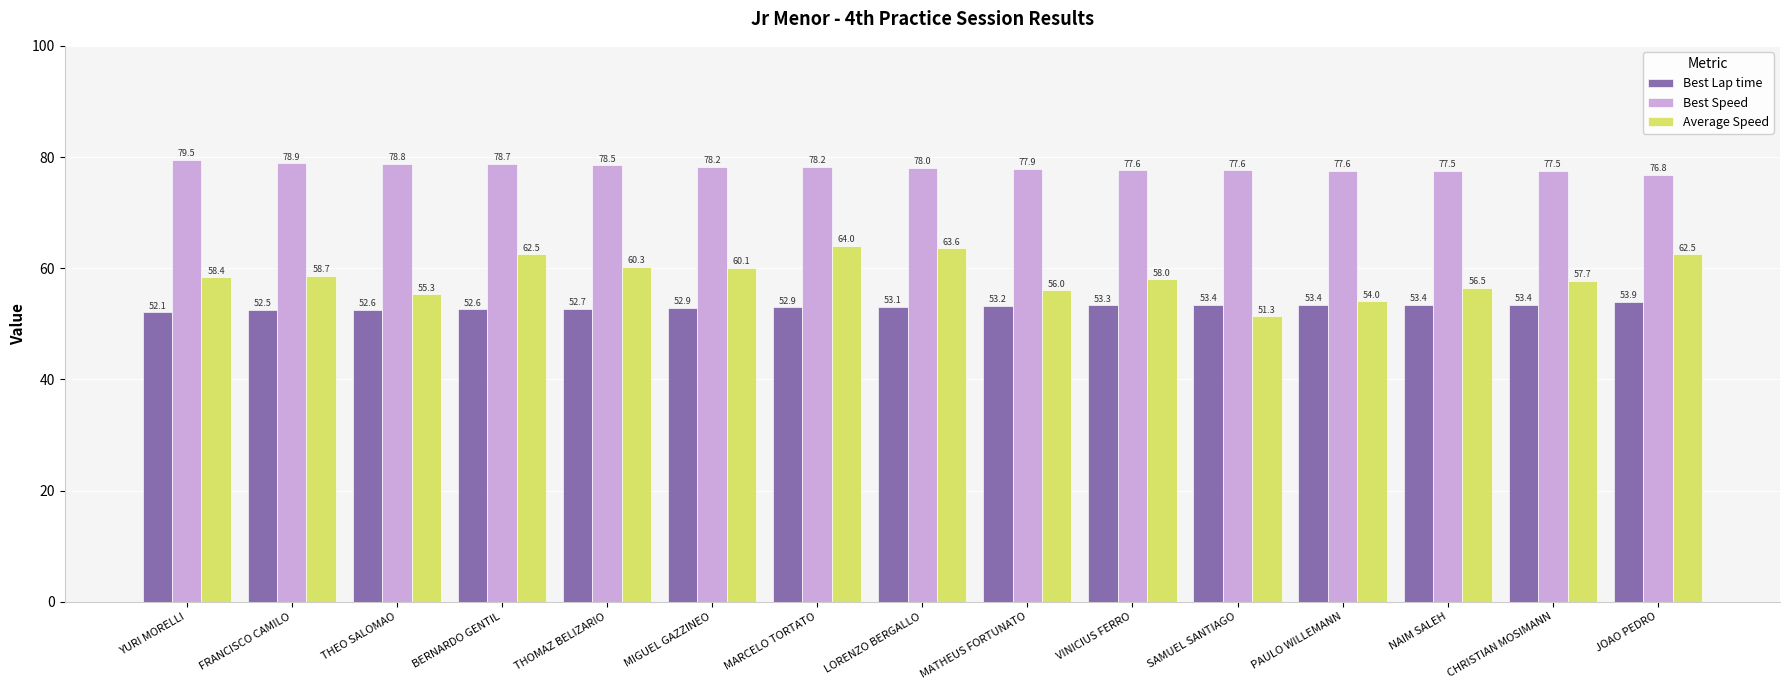

Is the value of Best Lap time at THEO SALOMAO greater than the value of Best Speed at VINICIUS FERRO?

No